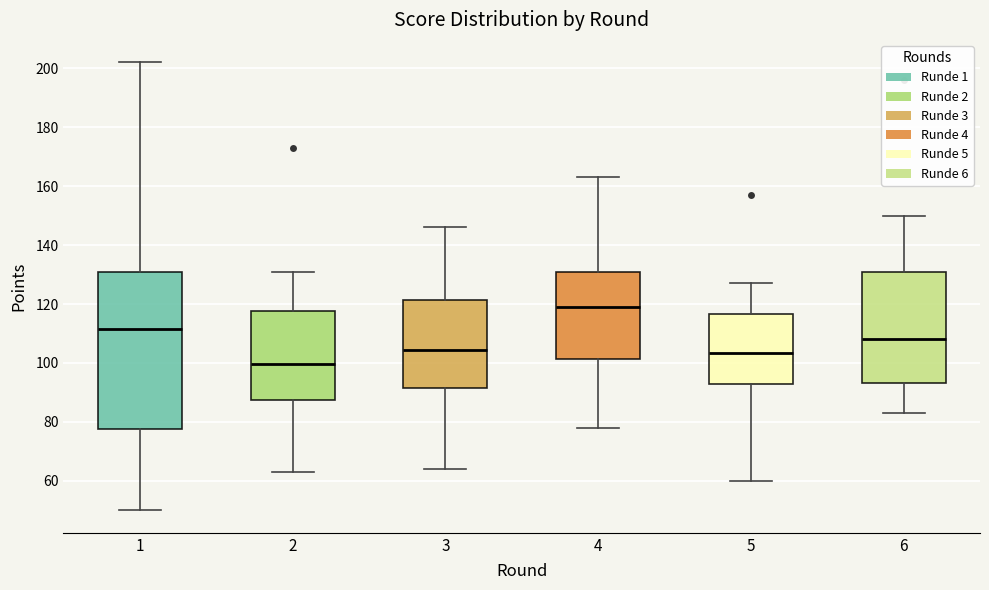

Reading left to right, transcribe this box plot: for each box, give where its median line is, the range the box spans, and where its two whiskers end, as read against the y-axis. The values are not printed on the chart, so give them approximately, as read against the axis.

1: median 112, box 78 to 132, whiskers 50 to 202
2: median 100, box 88 to 118, whiskers 64 to 132
3: median 104, box 92 to 122, whiskers 64 to 146
4: median 120, box 102 to 130, whiskers 78 to 164
5: median 104, box 94 to 116, whiskers 60 to 128
6: median 108, box 94 to 132, whiskers 84 to 150